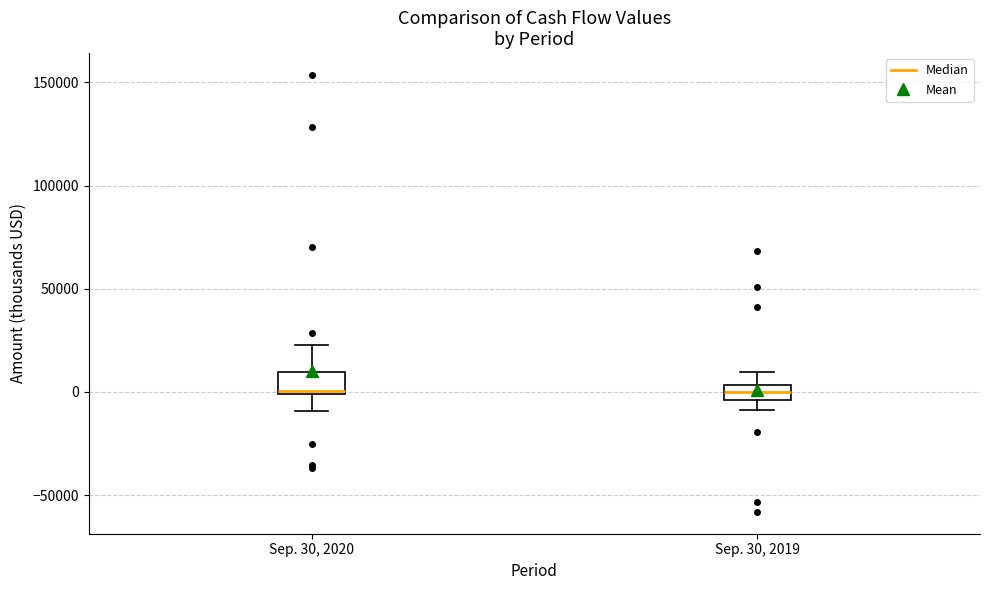

Where does the lower whisker of the box for Sep. 30, 2020 end on the y-axis? The values are not printed on the chart, so give them approximately, as read against the axis.

-10000